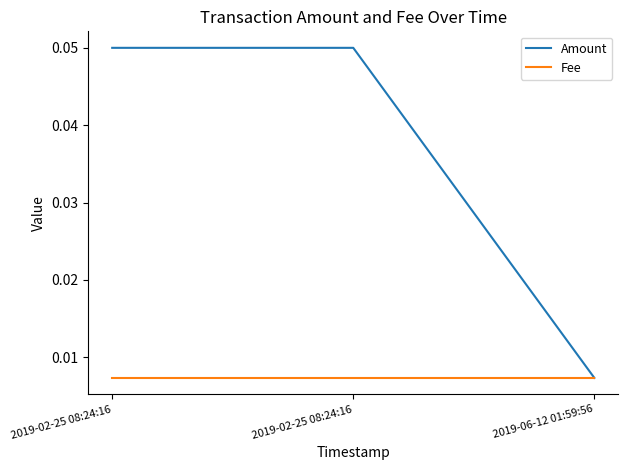

Reading left to right, extract all data points from this chart.

Amount: 2019-02-25 08:24:16=0.1	2019-02-25 08:24:16=0.1	2019-06-12 01:59:56=0.0
Fee: 2019-02-25 08:24:16=0.0	2019-02-25 08:24:16=0.0	2019-06-12 01:59:56=0.0